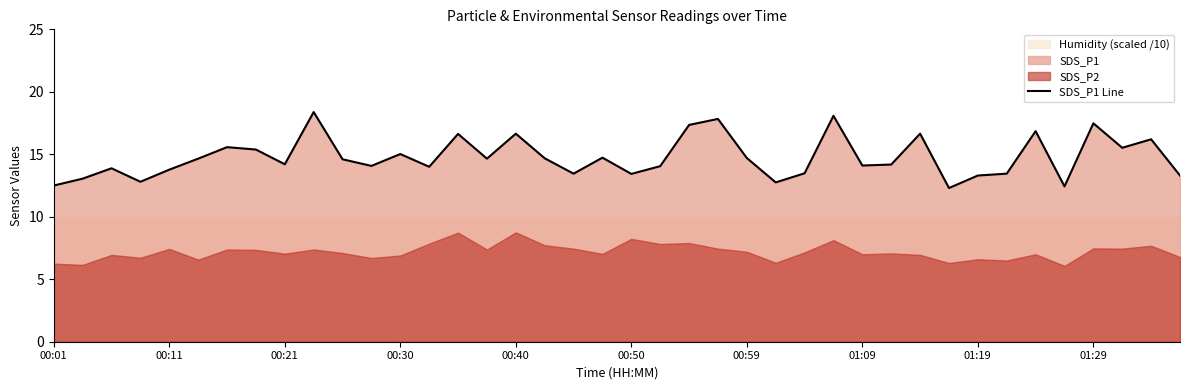

What is the ratio of the value at 30 to the value at 32?

1.3